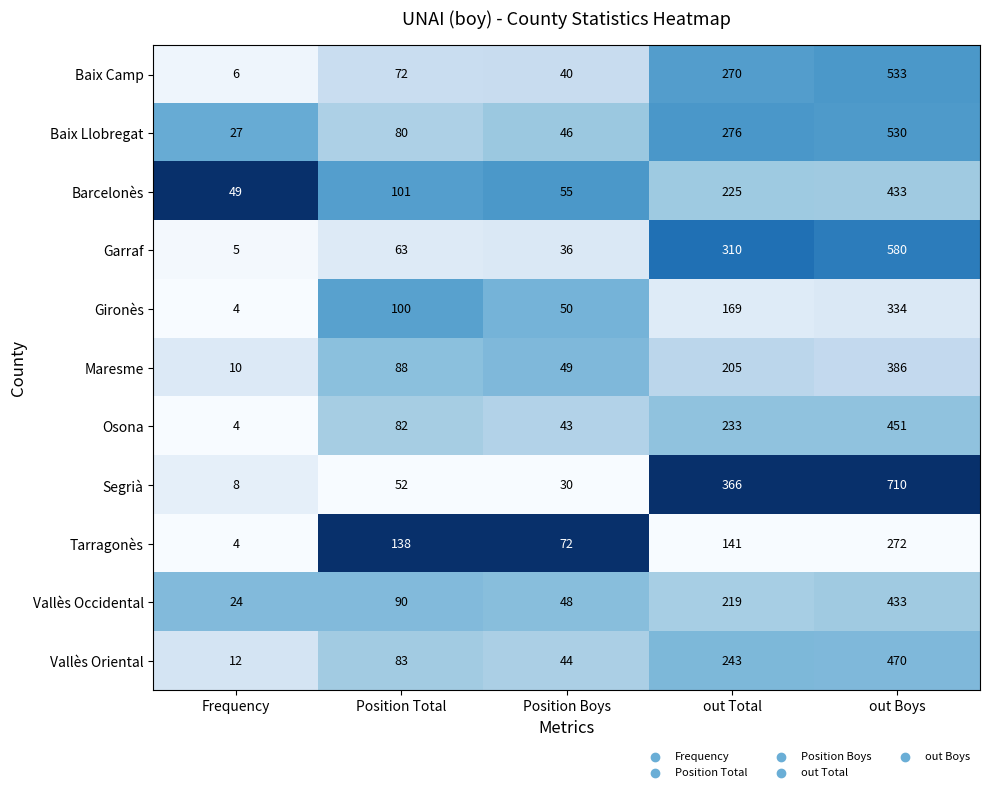

What is the average value of the Garraf series?

199